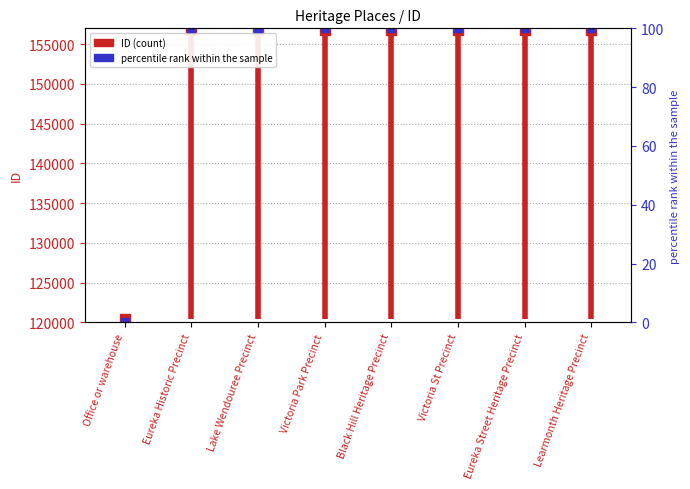

What is the label of the 4th point from the right?

Black Hill Heritage Precinct